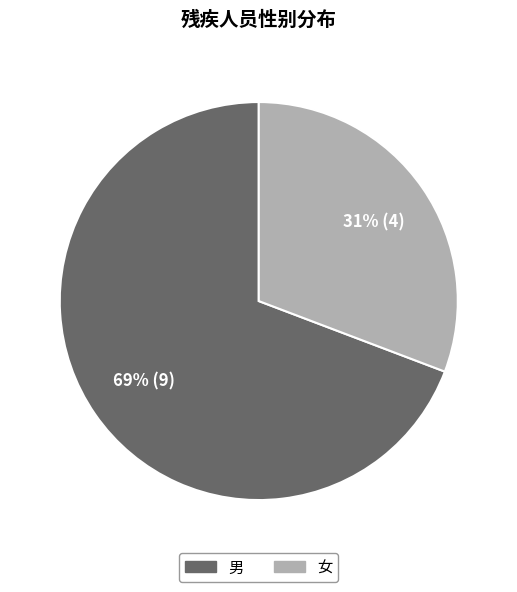

How many slices are in this pie chart?

2